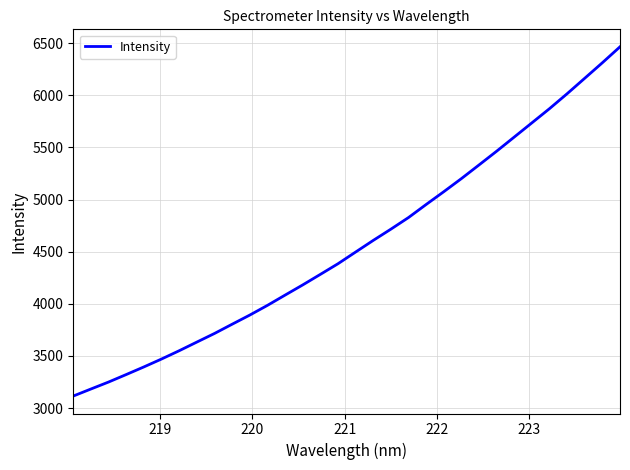

What is the difference between the maximum and minimum values?

3349.5